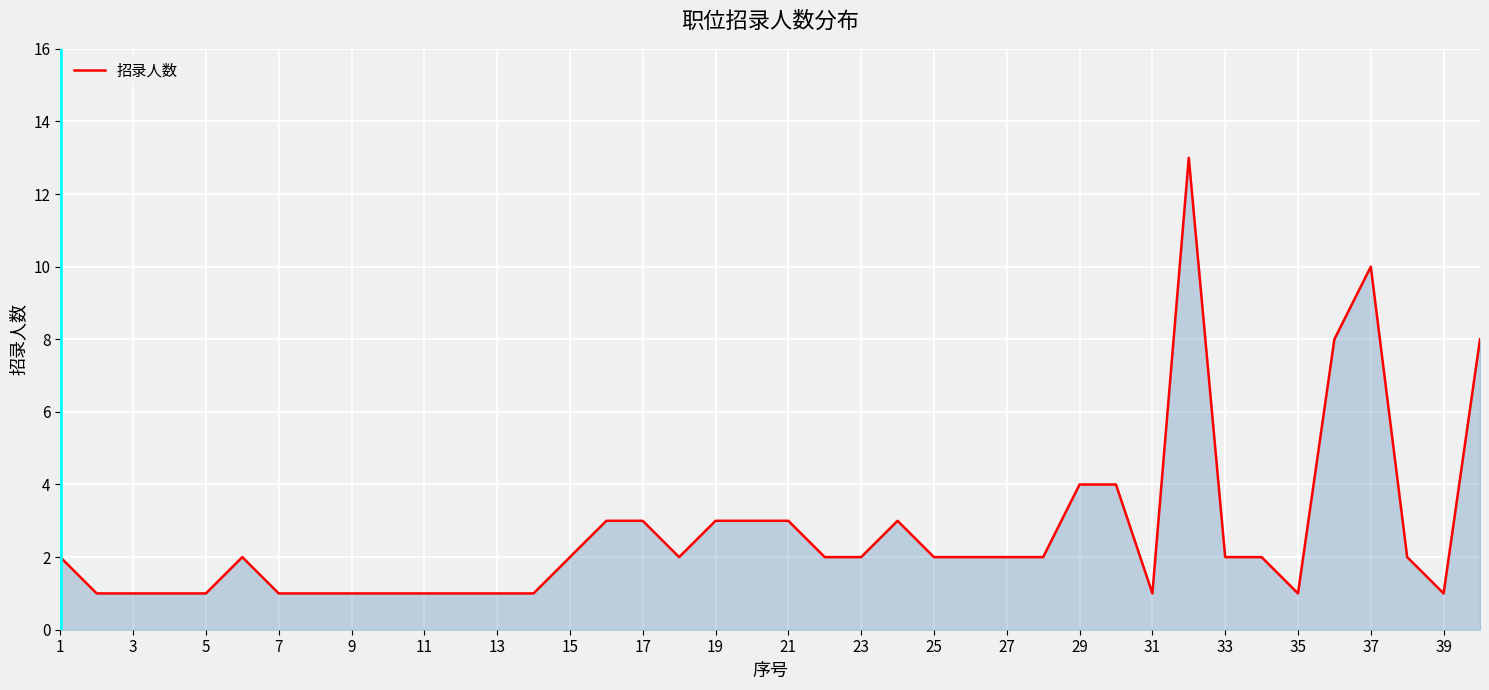

What is the maximum value shown in the chart?

13